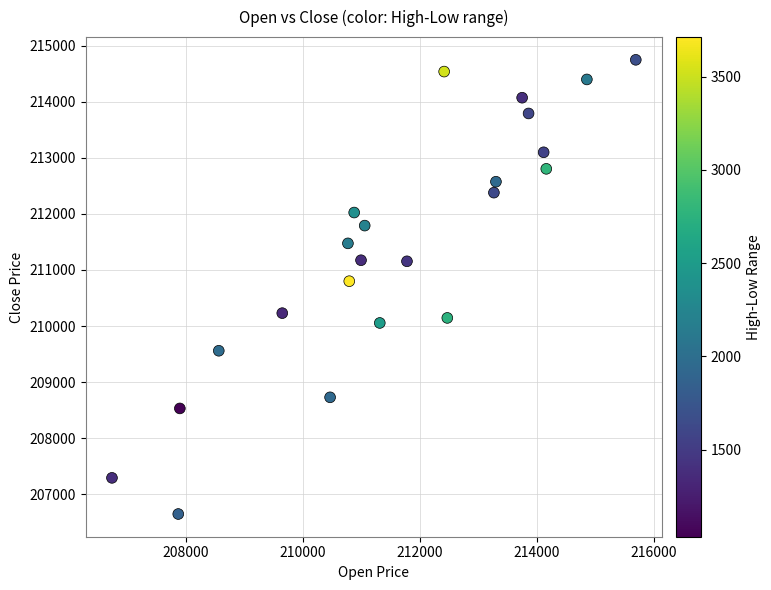

What is the range of X values (max minus min)?

8960